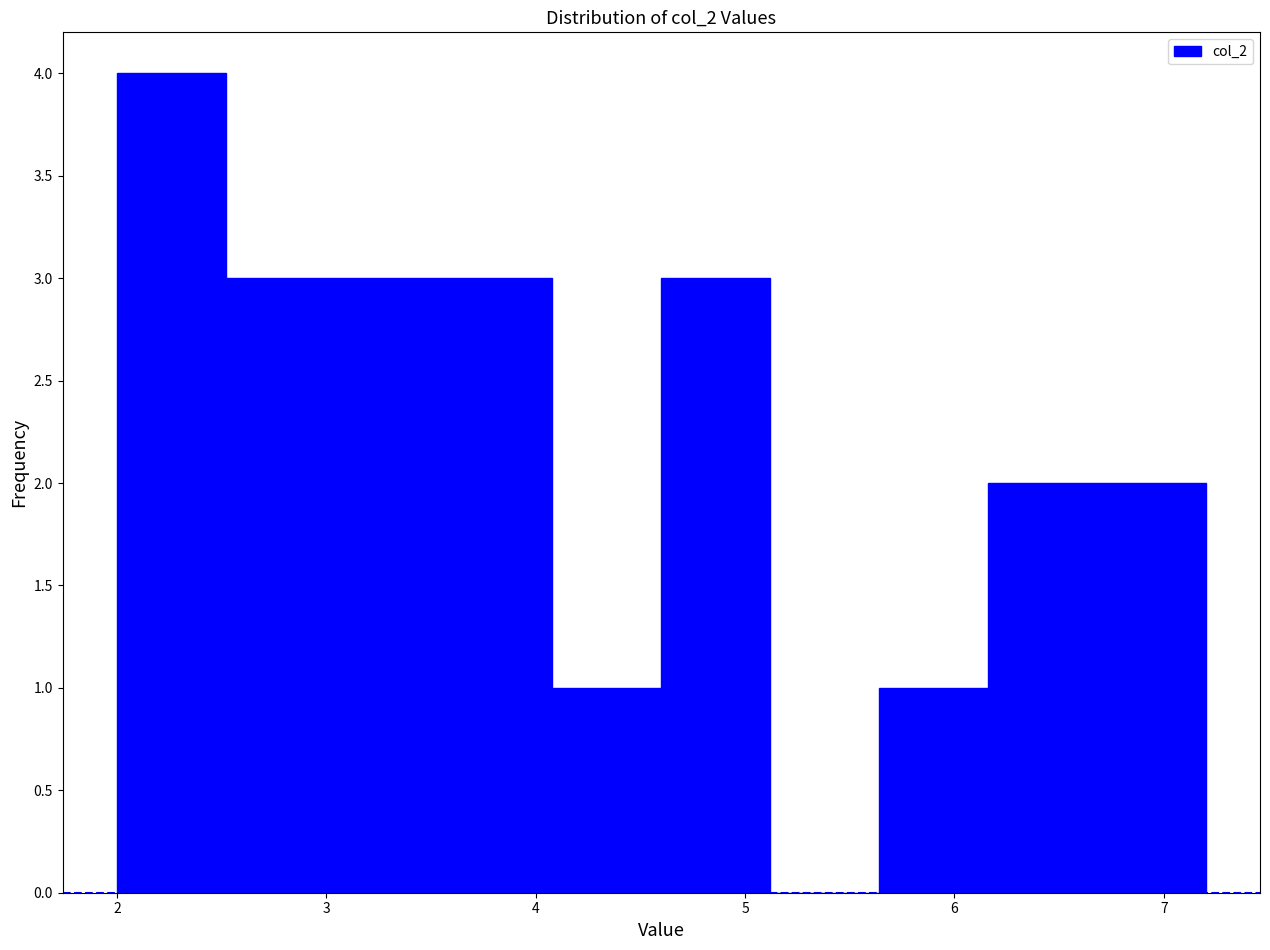

Over which range of the x-axis is the bar tallest?

2.00 to 2.52